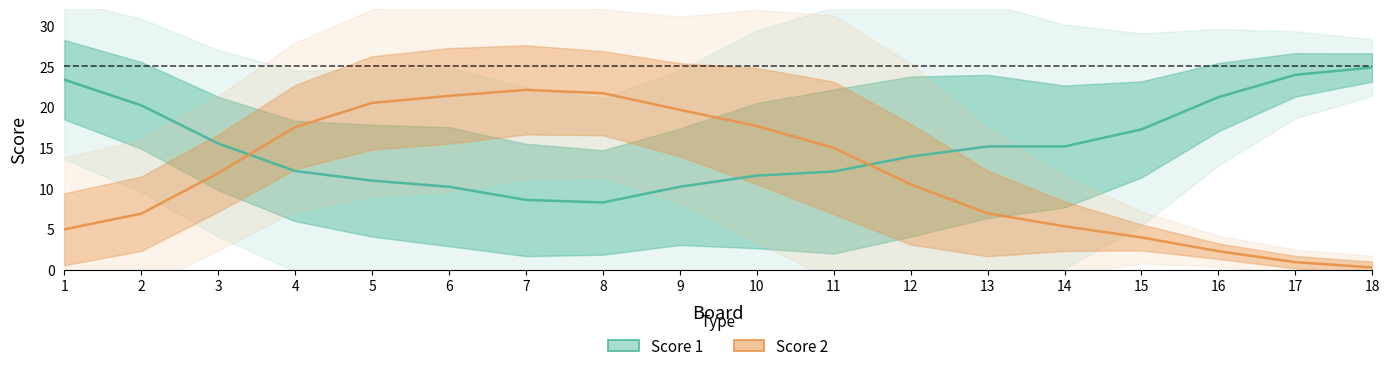

Which series has the largest total across all categories?

Score 1